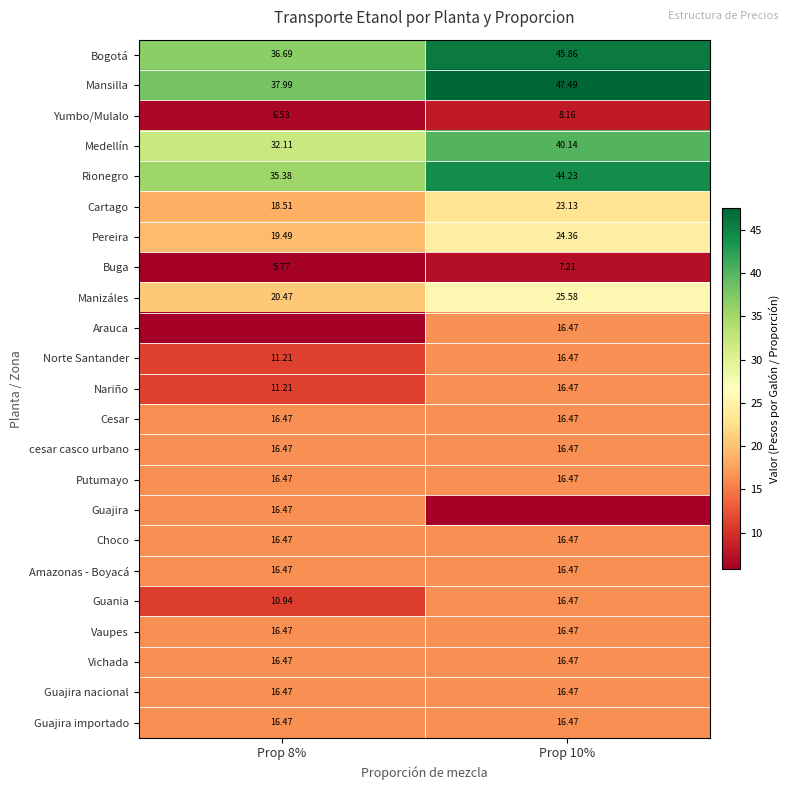

Is the value of Cesar at Prop 10% greater than the value of Yumbo/Mulalo at Prop 10%?

Yes